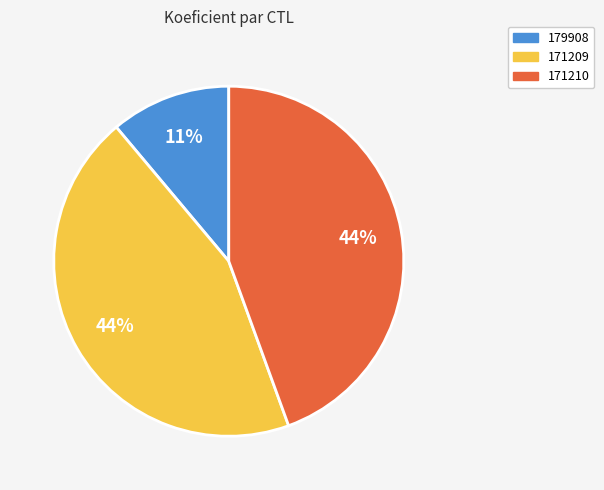

Does any single category account for the majority?

No